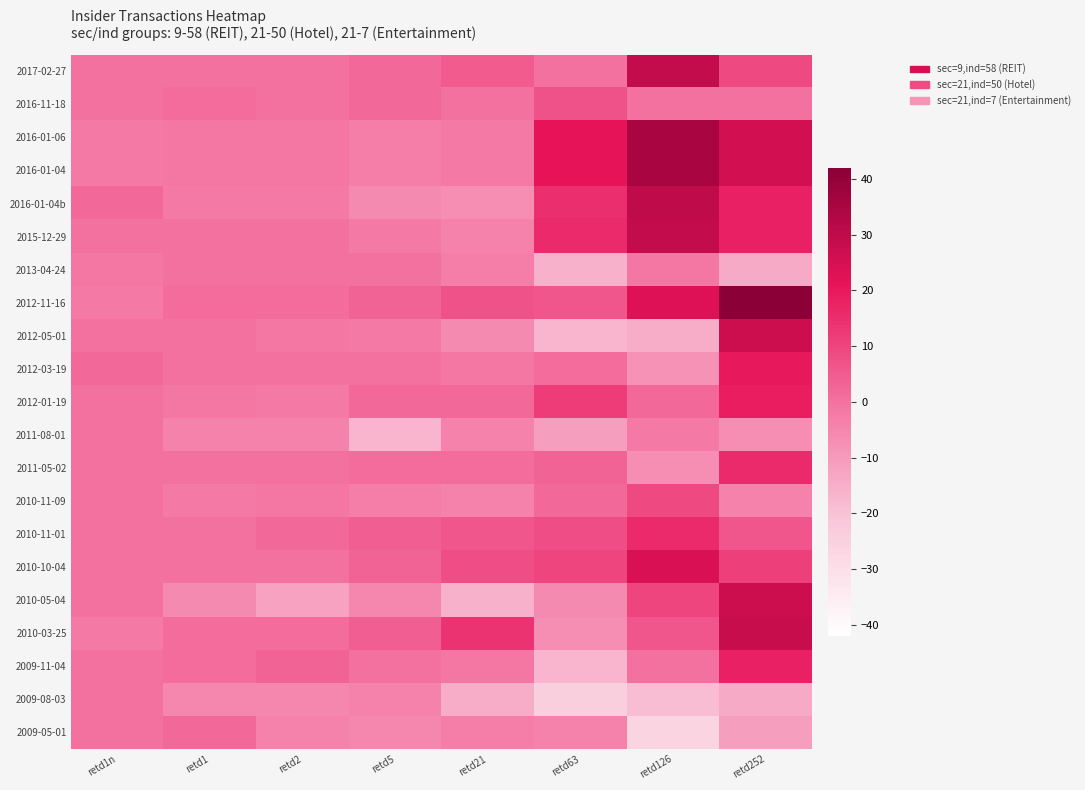

Reading left to right, transcribe all the data shown in this chart.

2017-02-27: retd1n=0	retd1=0	retd2=0	retd5=2	retd21=5	retd63=0	retd126=29	retd252=9
2016-11-18: retd1n=0	retd1=1	retd2=0	retd5=2	retd21=0	retd63=7	retd126=0	retd252=0
2016-01-06: retd1n=-2	retd1=-1	retd2=-1	retd5=-3	retd21=-2	retd63=21	retd126=35	retd252=26
2016-01-04: retd1n=-2	retd1=-1	retd2=-1	retd5=-3	retd21=-2	retd63=21	retd126=35	retd252=26
2016-01-04b: retd1n=2	retd1=-2	retd2=-2	retd5=-6	retd21=-7	retd63=15	retd126=30	retd252=18
2015-12-29: retd1n=0	retd1=0	retd2=0	retd5=-2	retd21=-4	retd63=16	retd126=29	retd252=18
2013-04-24: retd1n=-1	retd1=0	retd2=0	retd5=0	retd21=-3	retd63=-16	retd126=-1	retd252=-14
2012-11-16: retd1n=-2	retd1=1	retd2=1	retd5=3	retd21=7	retd63=6	retd126=23	retd252=42
2012-05-01: retd1n=0	retd1=0	retd2=-1	retd5=-2	retd21=-6	retd63=-17	retd126=-15	retd252=27
2012-03-19: retd1n=2	retd1=0	retd2=0	retd5=0	retd21=-1	retd63=1	retd126=-8	retd252=20
2012-01-19: retd1n=0	retd1=-1	retd2=-2	retd5=2	retd21=2	retd63=12	retd126=2	retd252=19
2011-08-01: retd1n=0	retd1=-4	retd2=-4	retd5=-17	retd21=-4	retd63=-11	retd126=-2	retd252=-7
2011-05-02: retd1n=0	retd1=0	retd2=0	retd5=1	retd21=1	retd63=3	retd126=-7	retd252=16
2010-11-09: retd1n=0	retd1=-2	retd2=-1	retd5=-3	retd21=-4	retd63=2	retd126=9	retd252=-4
2010-11-01: retd1n=0	retd1=0	retd2=2	retd5=4	retd21=6	retd63=8	retd126=16	retd252=6
2010-10-04: retd1n=0	retd1=0	retd2=0	retd5=3	retd21=8	retd63=10	retd126=24	retd252=11
2010-05-04: retd1n=0	retd1=-6	retd2=-12	retd5=-5	retd21=-16	retd63=-6	retd126=10	retd252=27
2010-03-25: retd1n=-2	retd1=1	retd2=1	retd5=4	retd21=14	retd63=-7	retd126=6	retd252=28
2009-11-04: retd1n=0	retd1=1	retd2=3	retd5=0	retd21=-1	retd63=-17	retd126=0	retd252=18
2009-08-03: retd1n=0	retd1=-5	retd2=-5	retd5=-4	retd21=-15	retd63=-24	retd126=-19	retd252=-14
2009-05-01: retd1n=0	retd1=2	retd2=-4	retd5=-5	retd21=-3	retd63=-4	retd126=-26	retd252=-11